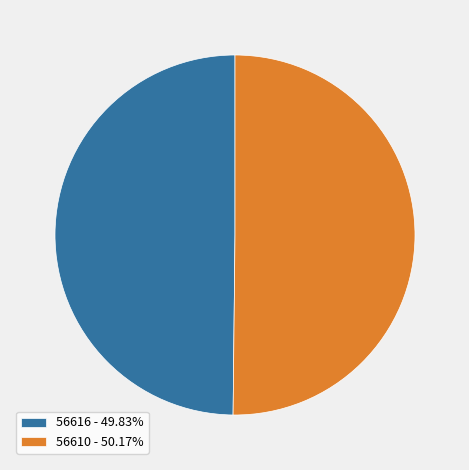

Do 56610 - 50.17% and 56616 - 49.83% together represent more than half of the pie?

Yes